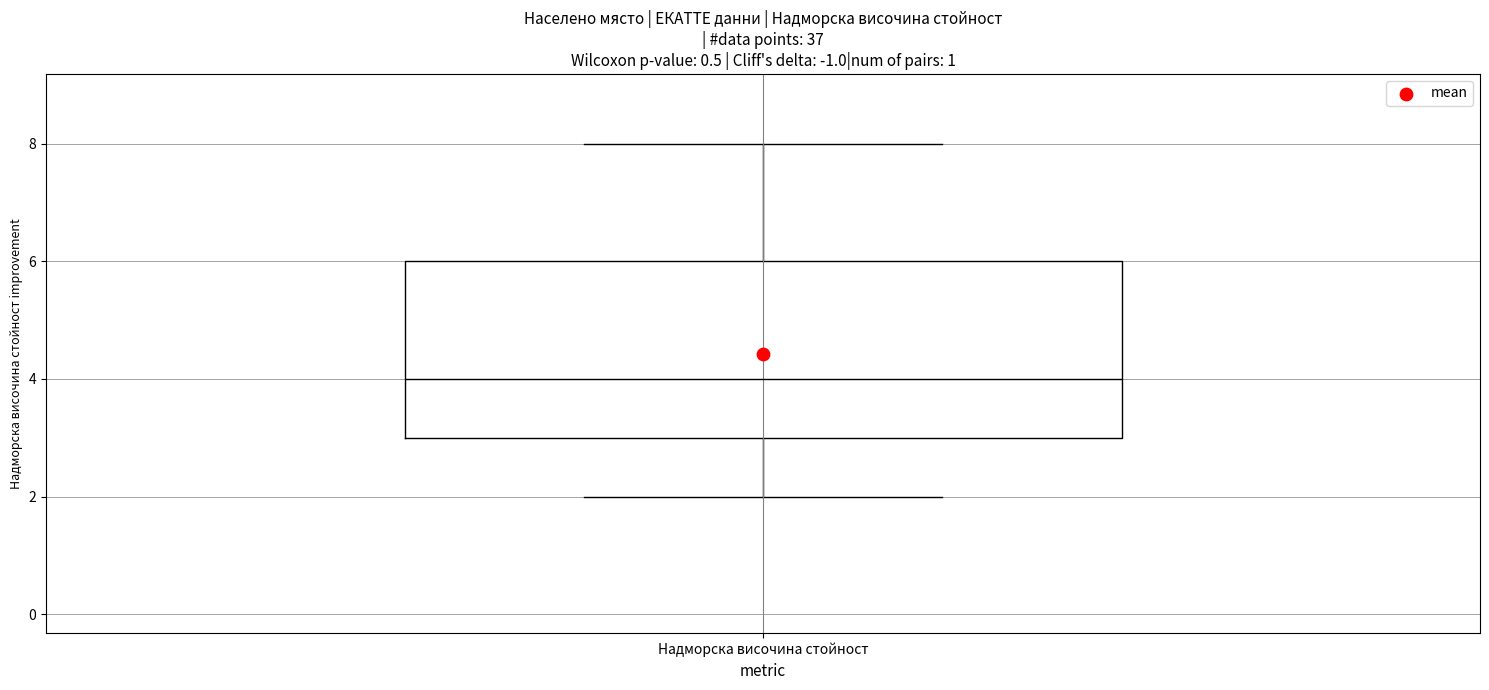

Where does the lower whisker of the box for Надморска височина стойност end on the y-axis? The values are not printed on the chart, so give them approximately, as read against the axis.

2